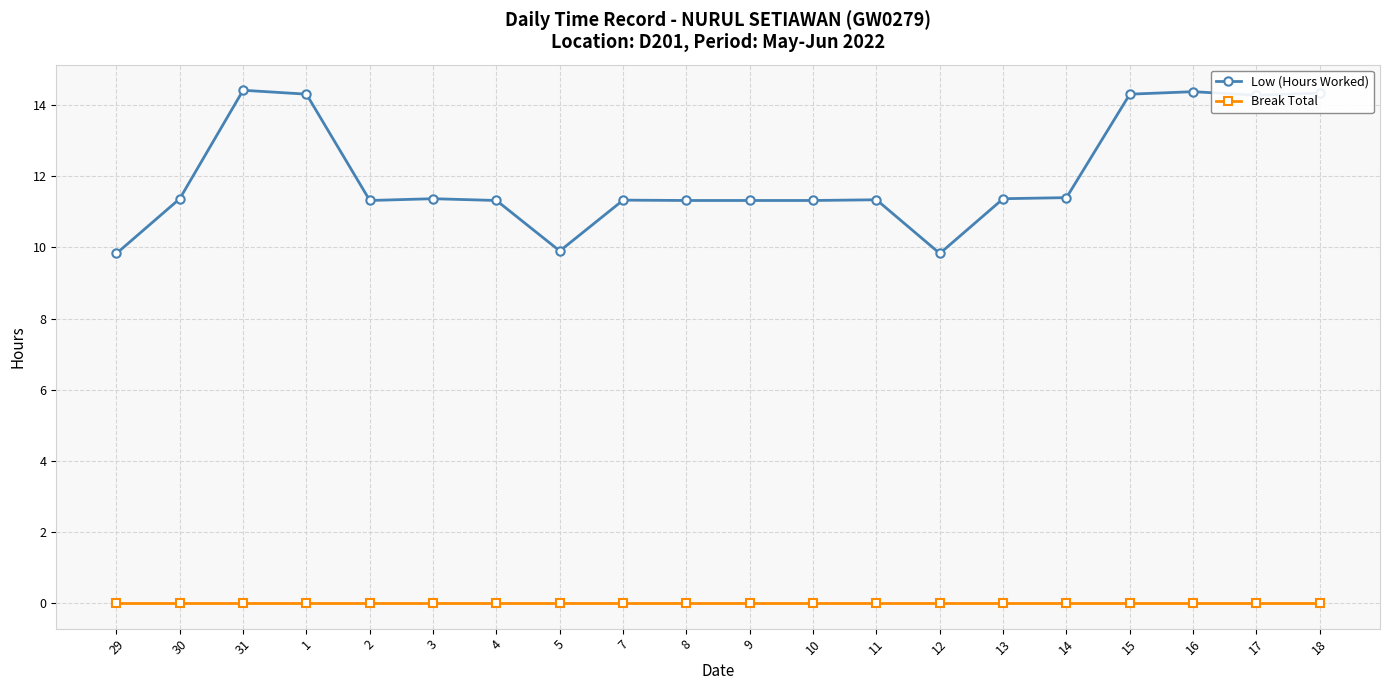

True or false: Low (Hours Worked) has more than 1 interior local peaks.

True